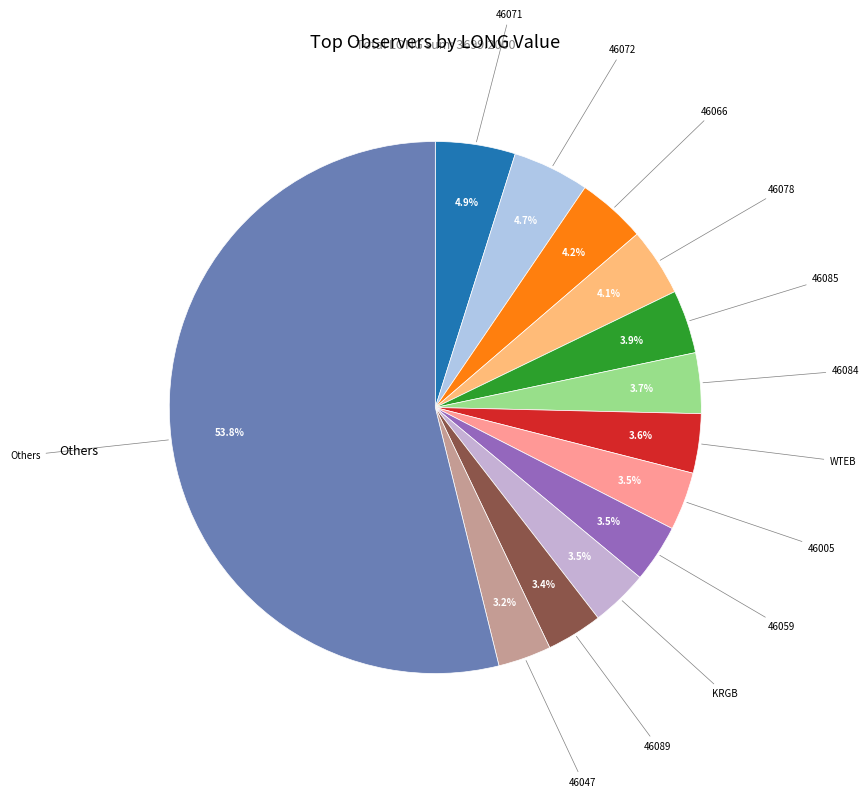

To the nearest percent, what is the difference between the largest and smallest slice percentages?

51%